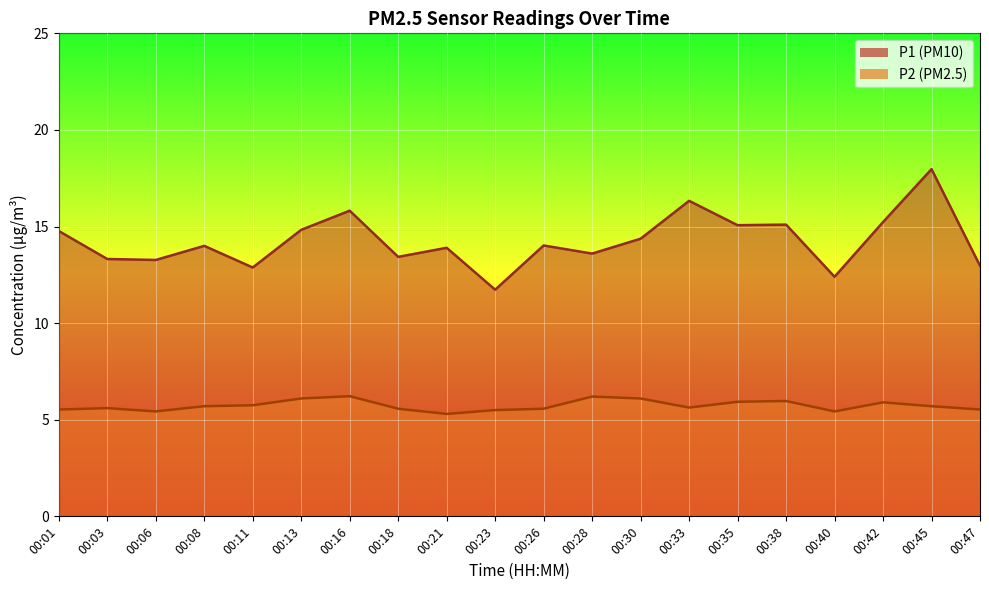

True or false: P1 and P2 intersect in this chart.

False